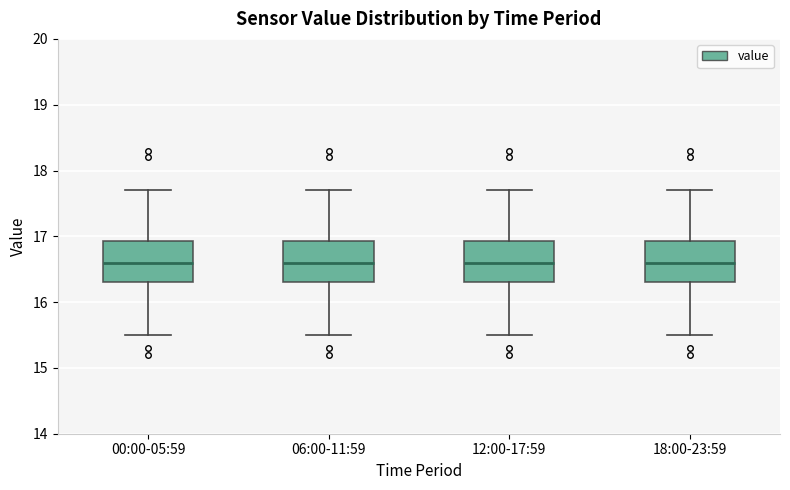

Reading left to right, transcribe this box plot: for each box, give where its median line is, the range the box spans, and where its two whiskers end, as read against the y-axis. The values are not printed on the chart, so give them approximately, as read against the axis.

00:00-05:59: median 16.6, box 16.3 to 16.9, whiskers 15.5 to 17.7
06:00-11:59: median 16.6, box 16.3 to 16.9, whiskers 15.5 to 17.7
12:00-17:59: median 16.6, box 16.3 to 16.9, whiskers 15.5 to 17.7
18:00-23:59: median 16.6, box 16.3 to 16.9, whiskers 15.5 to 17.7